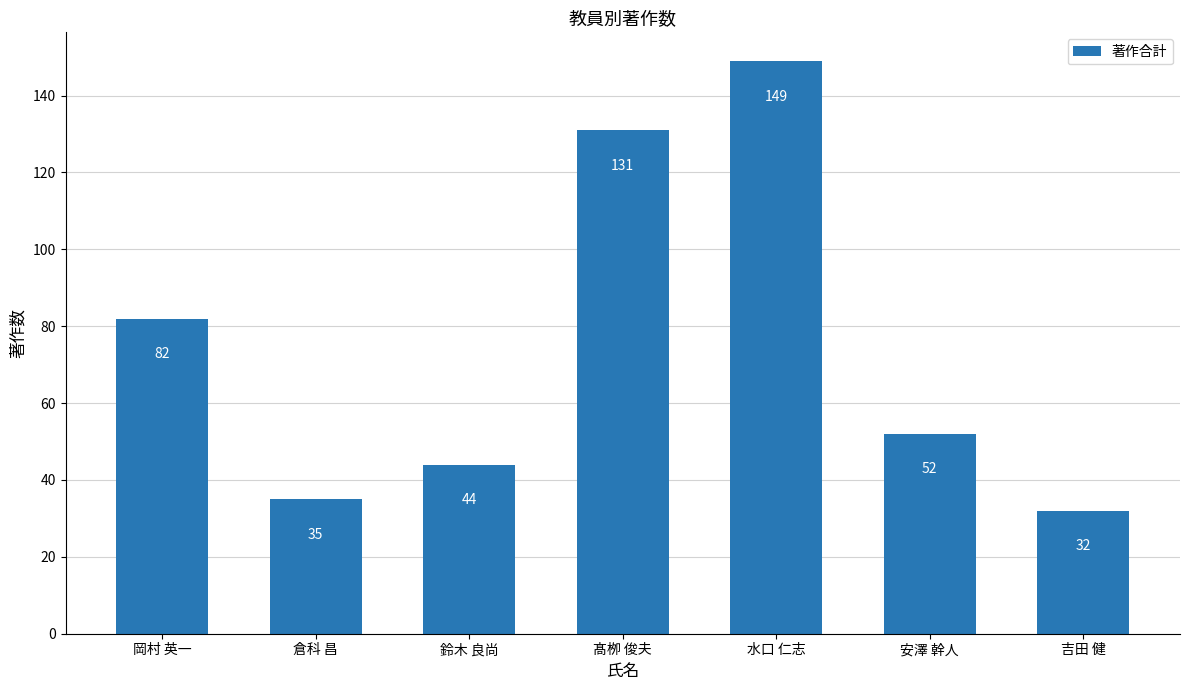

Approximately how many times larger is the value at 髙栁 俊夫 compared to 鈴木 良尚?

3.0